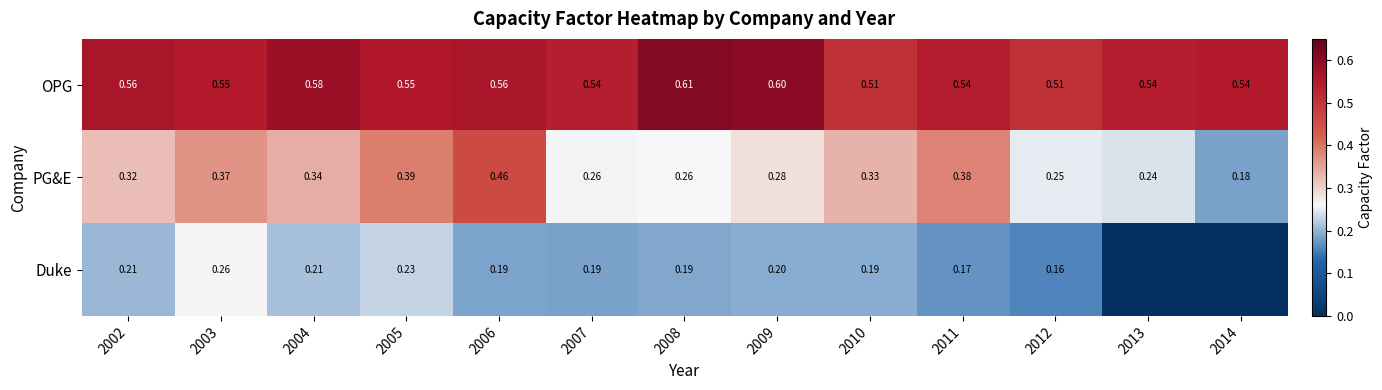

Rank the series at 2005 from highest to lowest value.

OPG, PG&E, Duke